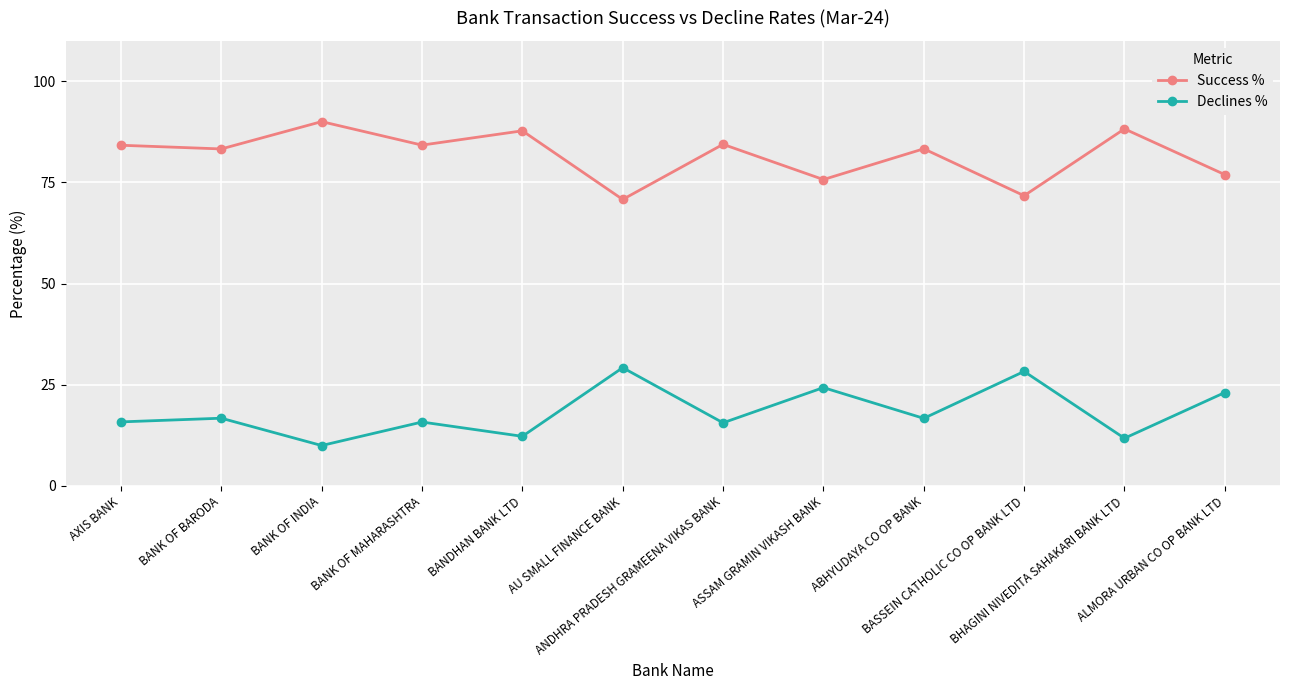

True or false: Success % has more than 2 points higher than both neighbors.

True